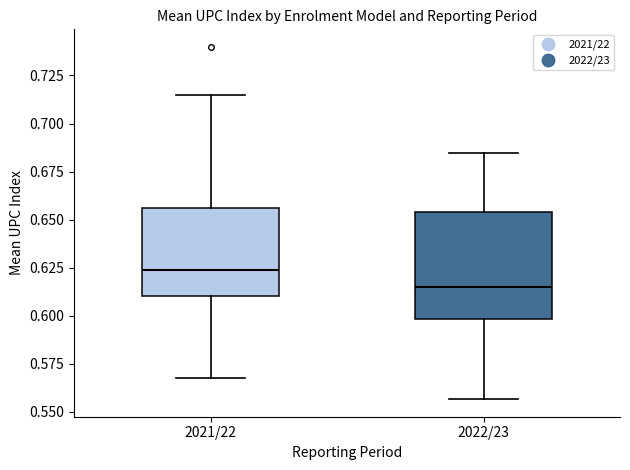

Where does the upper whisker of the box for 2021/22 end on the y-axis? The values are not printed on the chart, so give them approximately, as read against the axis.

0.715